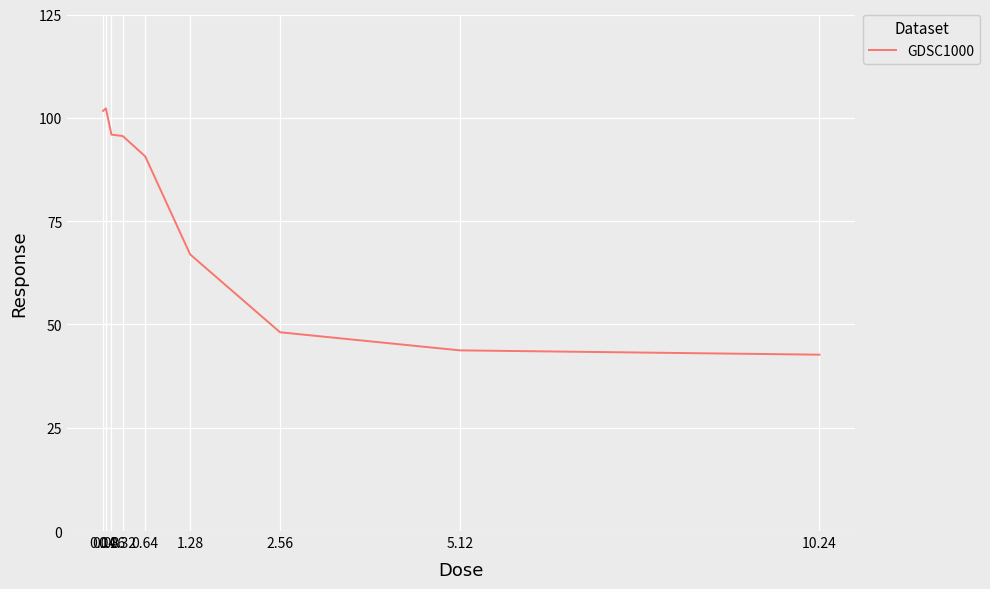

What is the difference between the values at 0.08 and 0.16?

6.3